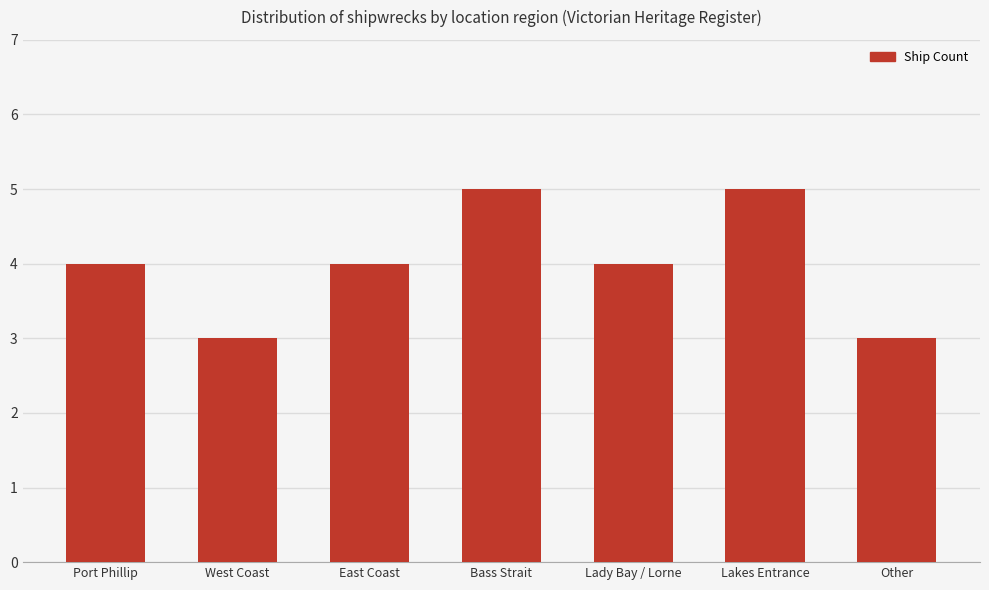

True or false: the data shows 4 at Lady Bay / Lorne.

True